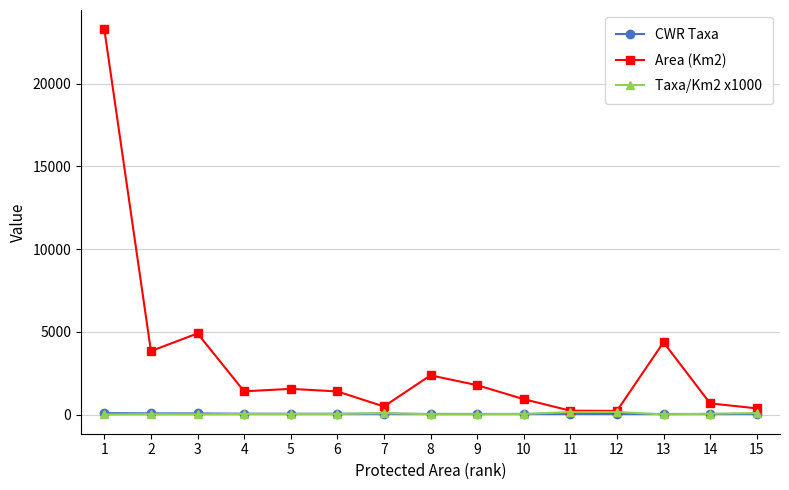

True or false: Taxa/Km2 x1000 has more than 0 interior local peaks.

True